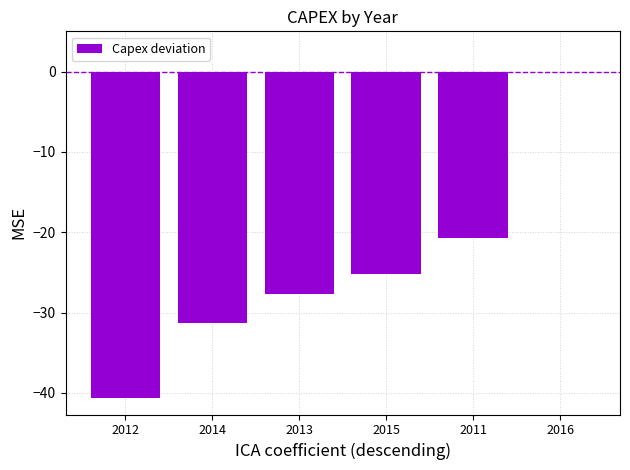

What is the change in value from 2015 to 2011?

+4.5